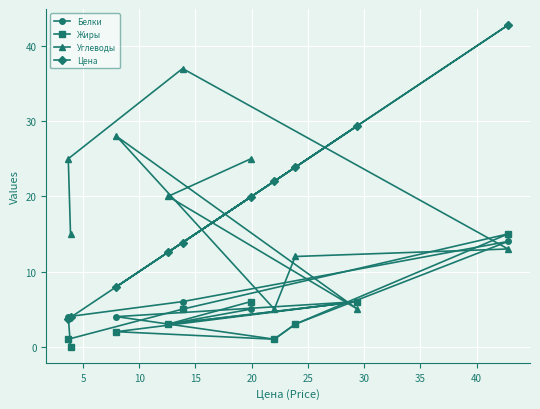

In Цена, how many points are higher than both neighbors (excluding endpoints)?

2